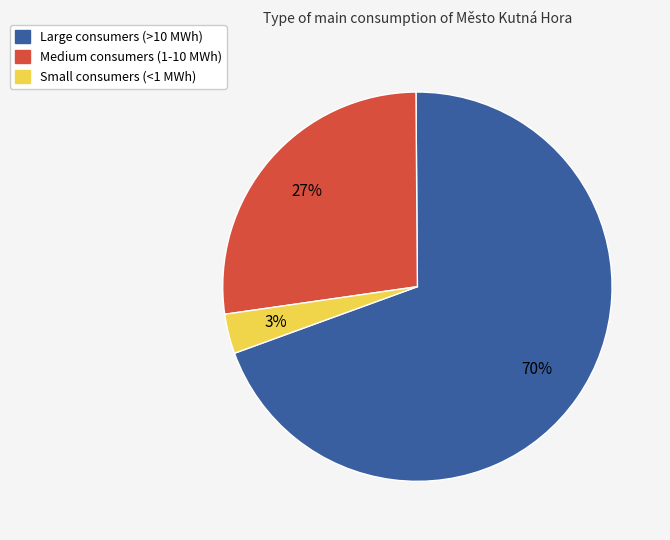

Count the number of slices in the pie.

3